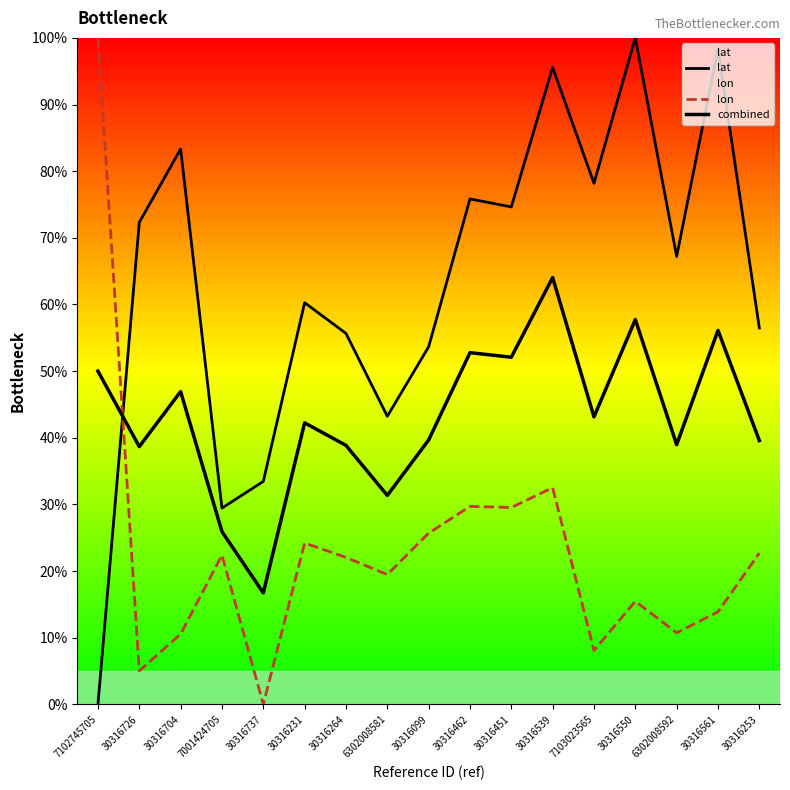

Read the lat value at 6302008592.

67.2